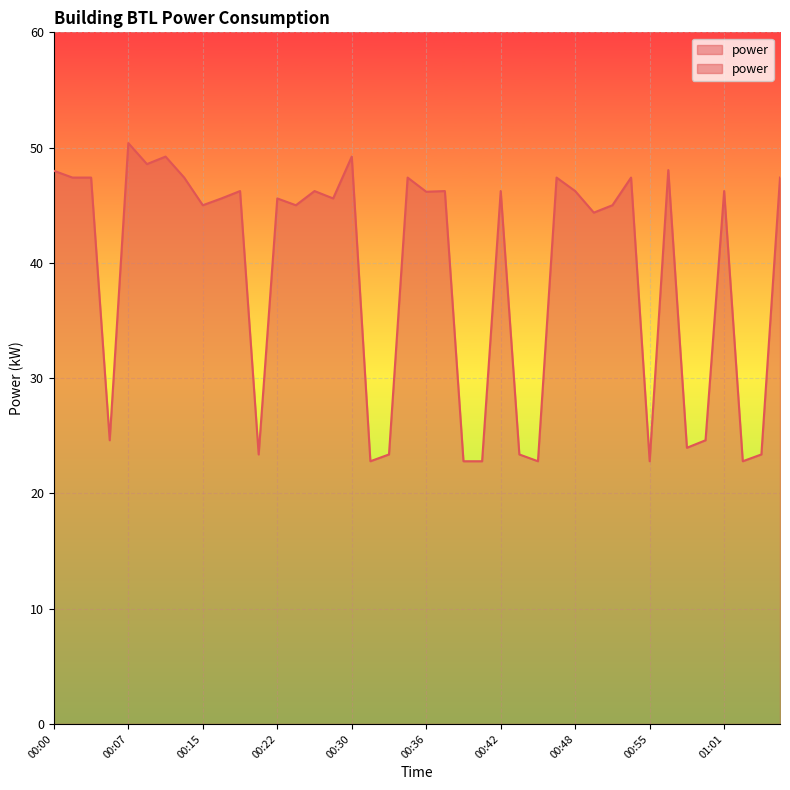

Which category has the highest value across all series?

00:07